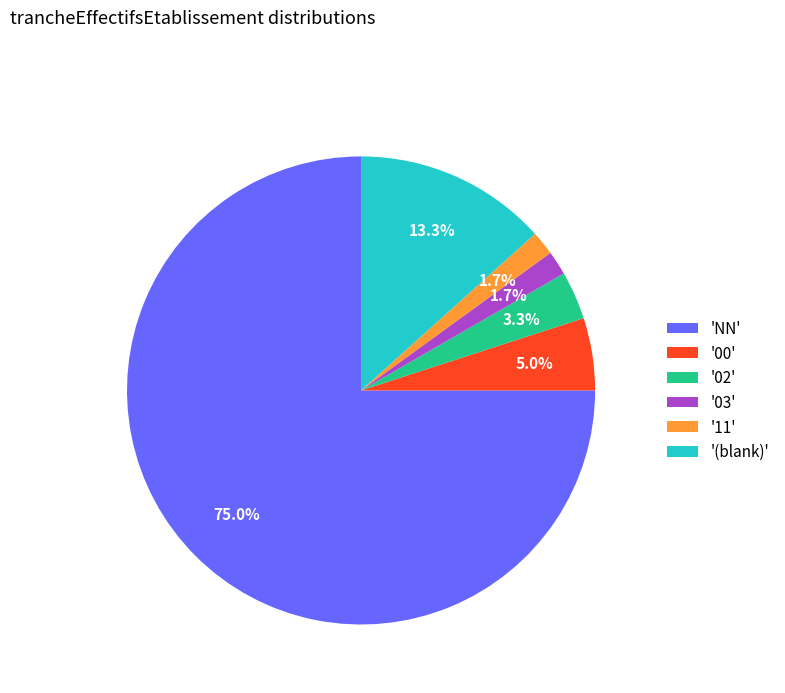

How many segments does this pie chart have?

6